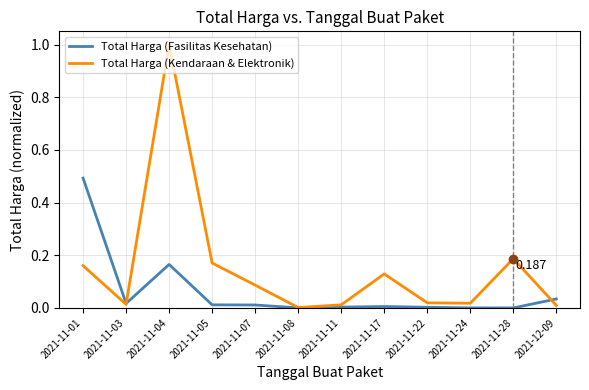

Which series ends up on top after the final intersection of Total Harga (Kendaraan & Elektronik) and Total Harga (Fasilitas Kesehatan)?

Total Harga (Fasilitas Kesehatan)